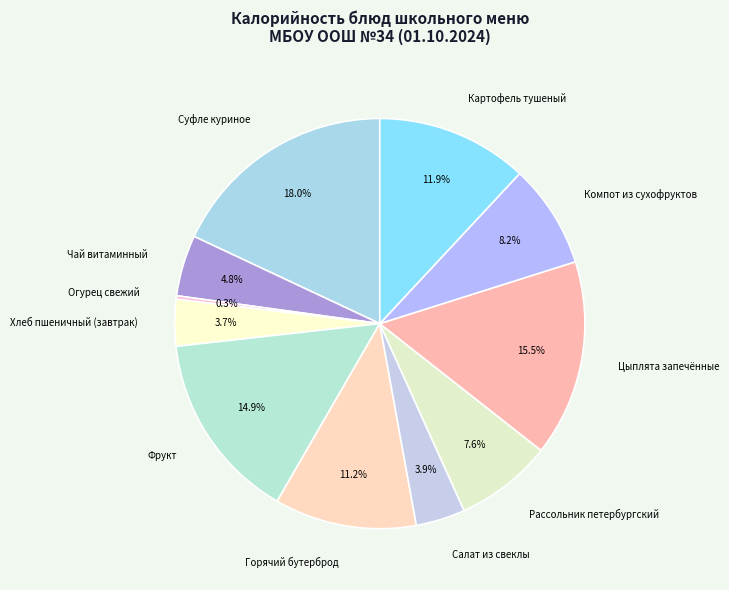

What is the total percentage of Фрукт and Хлеб пшеничный (завтрак)?

18.6%